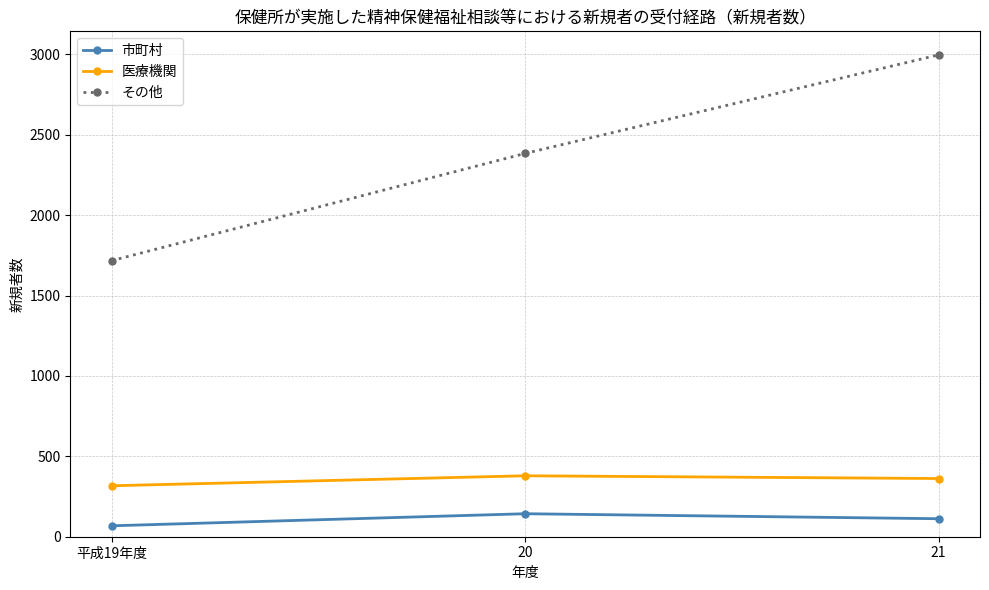

How many values in the その他 series are below 2384?

1